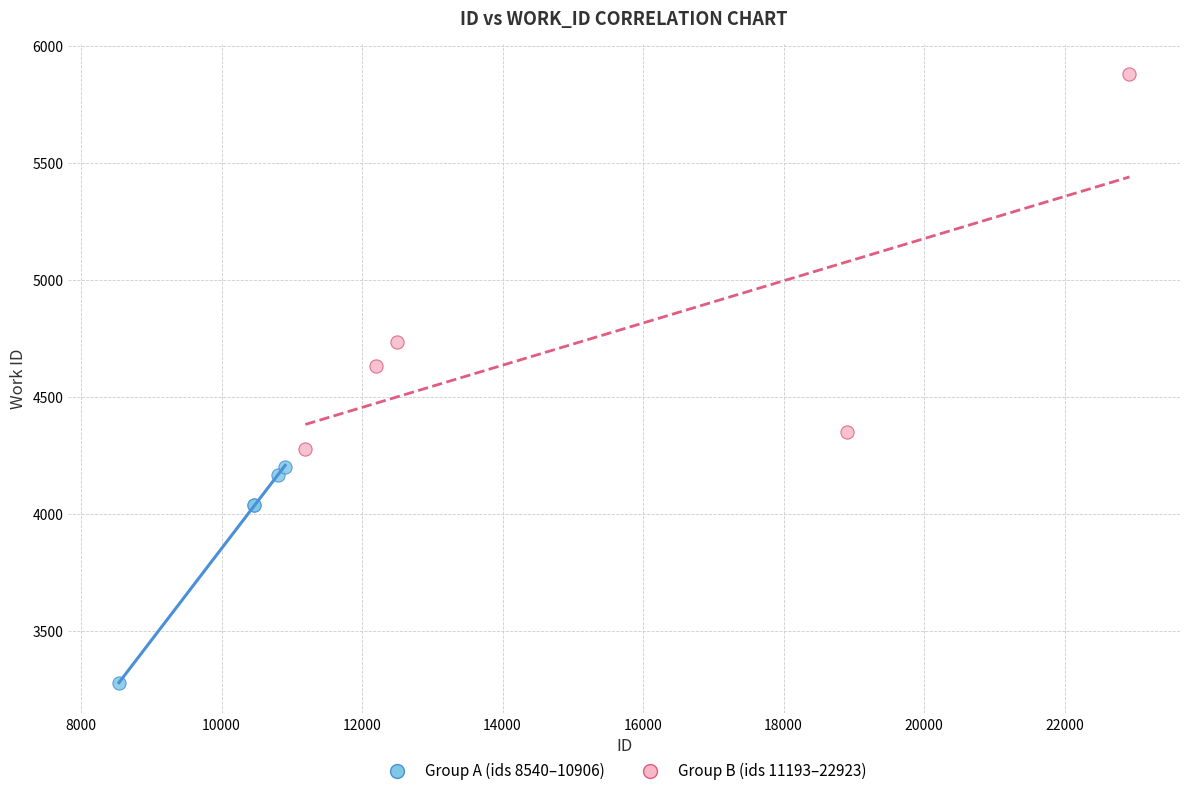

Which series reaches the maximum Y coordinate?

Group B (ids 11193–22923)